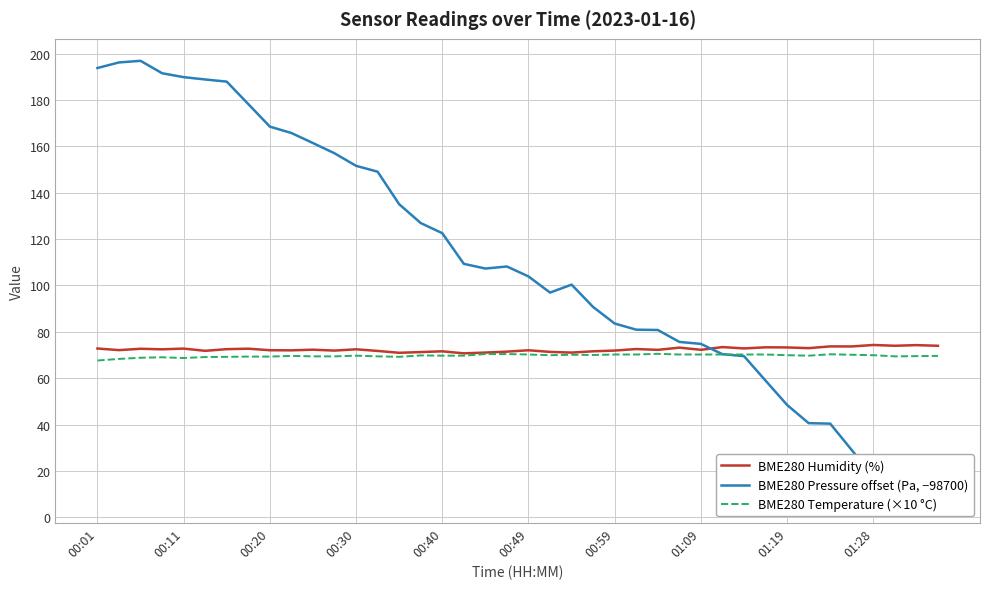

Where does the BME280 Pressure offset (Pa, −98700) series first go above 107?

00:01